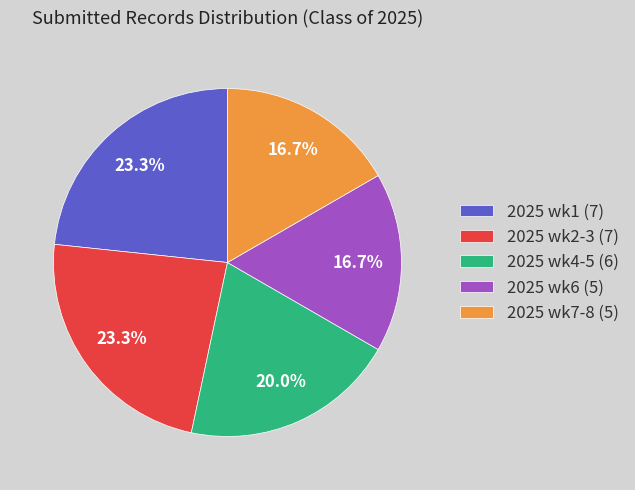

How many slices are in this pie chart?

5